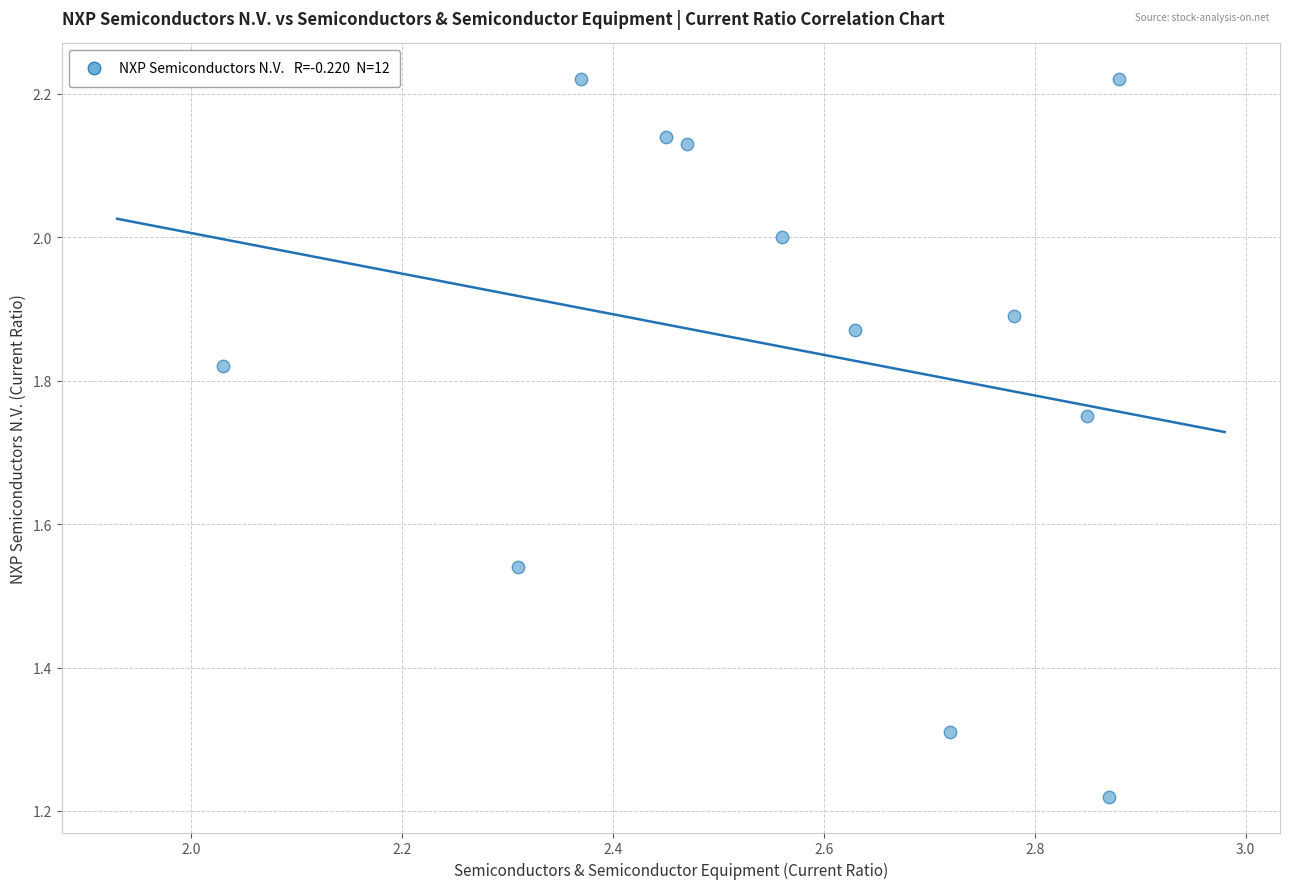

What is the average X value?

2.6